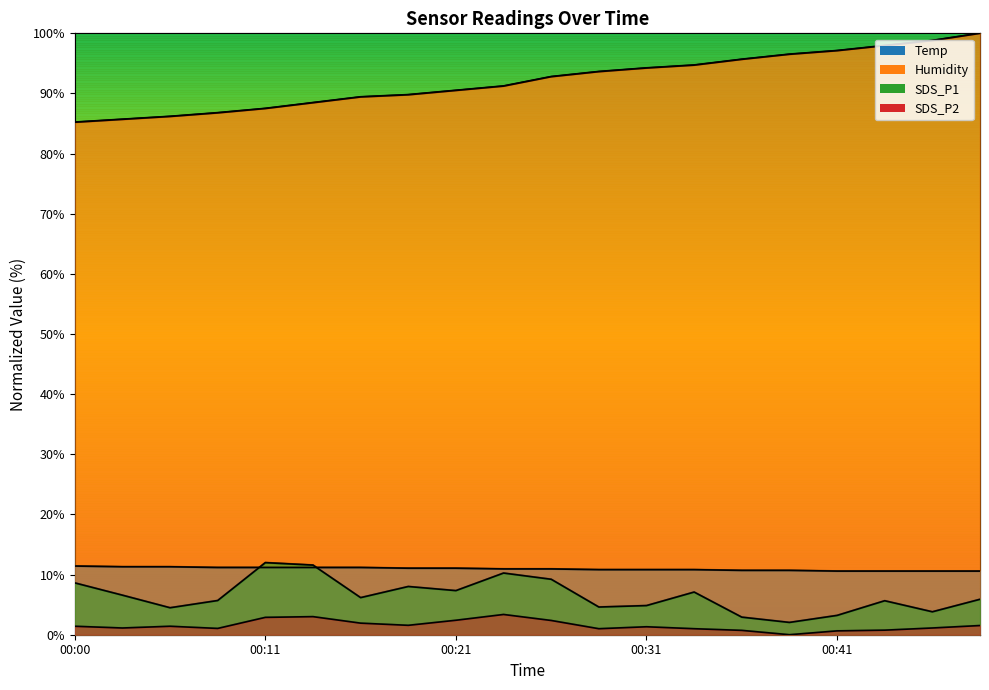

Which label corresponds to the largest value in the chart?

00:50